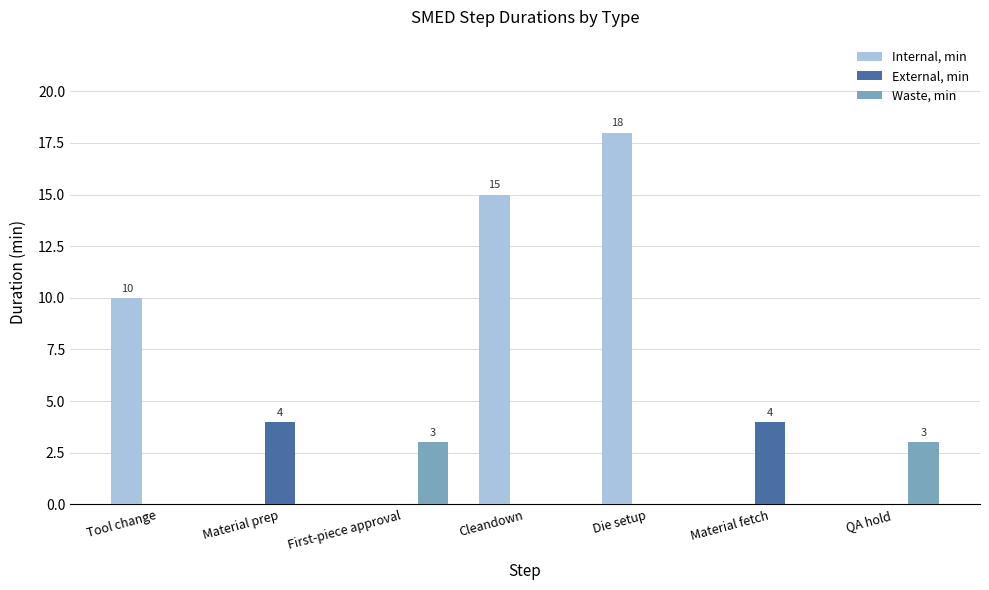

Which series has the widest spread of values?

Internal, min